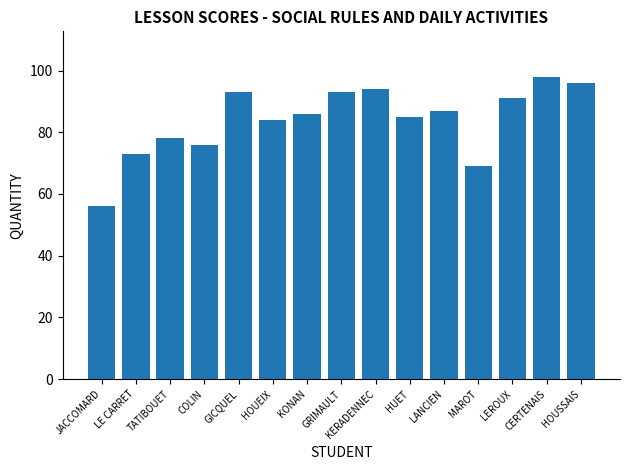

At which category does the chart reach its peak across all series?

CERTENAIS